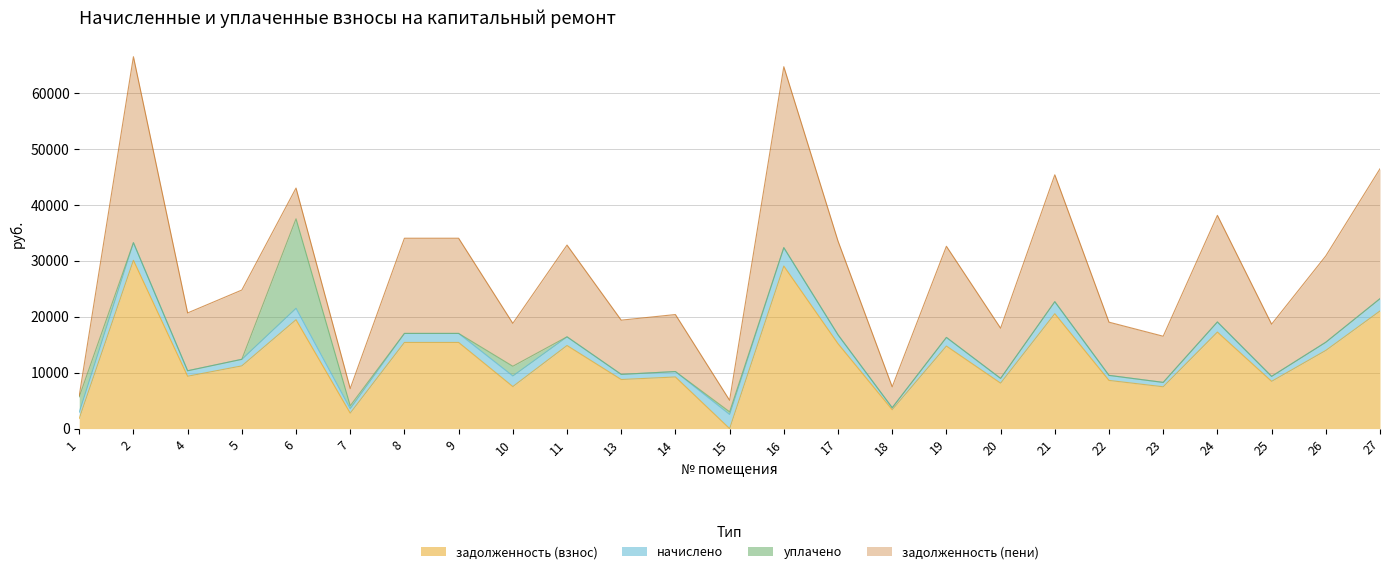

What is the difference between the задолженность (взнос) values at 25 and 5?

2761.2